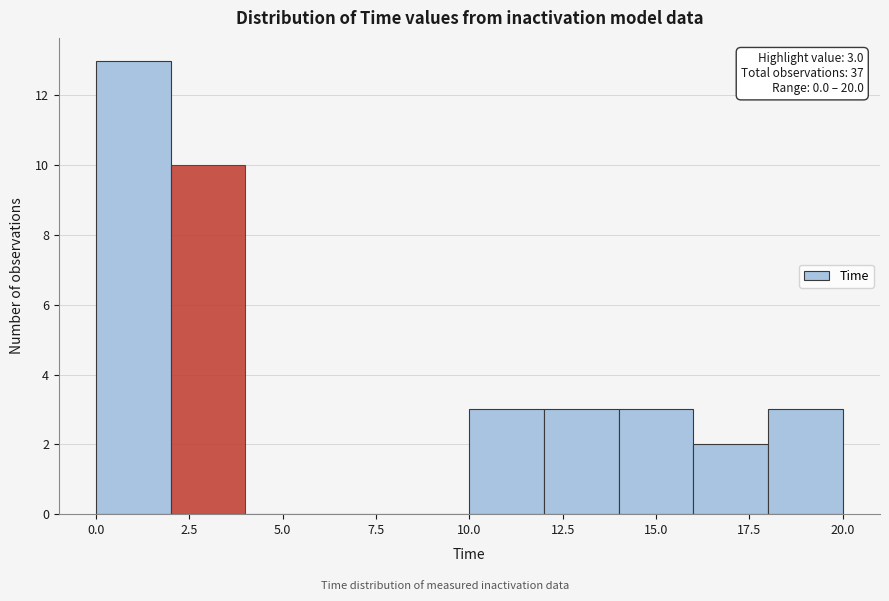

Which range on the x-axis has the tallest bar?

0 to 2